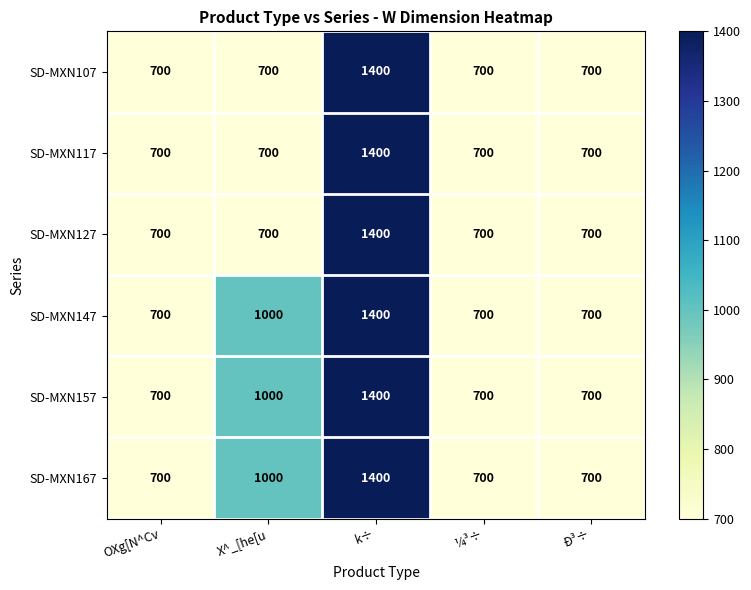

What is the sum of the SD-MXN167 values at k÷ and Ð³÷?

2100